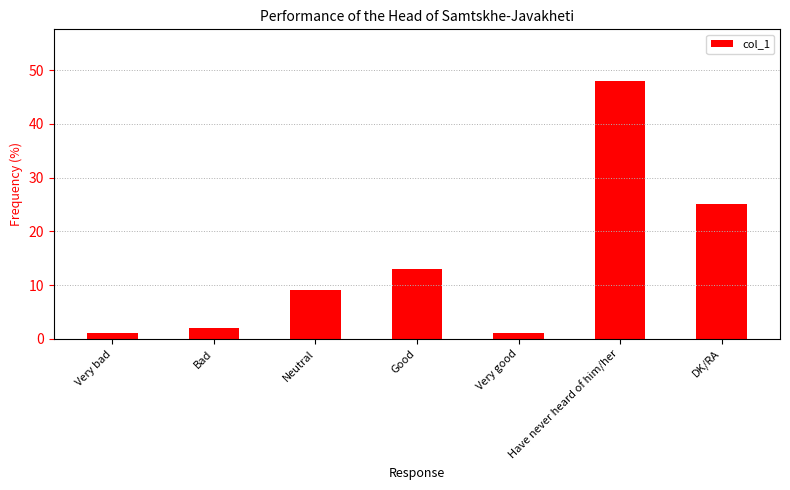

Does the chart contain any negative values?

No